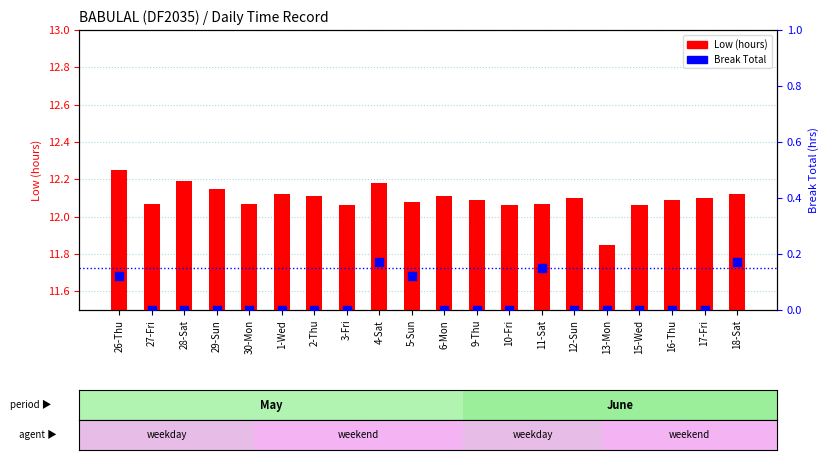

What is the total value across all series at 29-Sun?

12.2